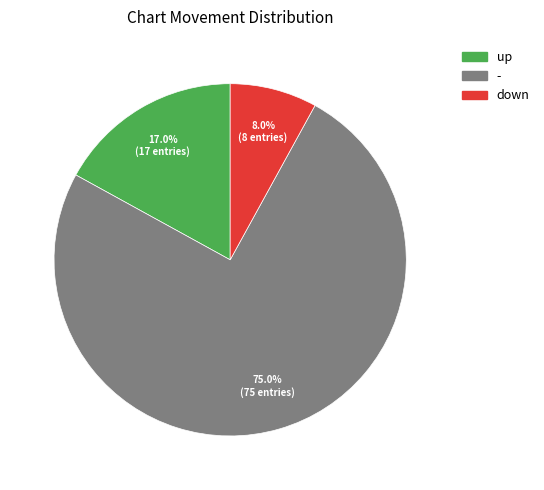

To the nearest percent, what percentage of the pie is -?

75%